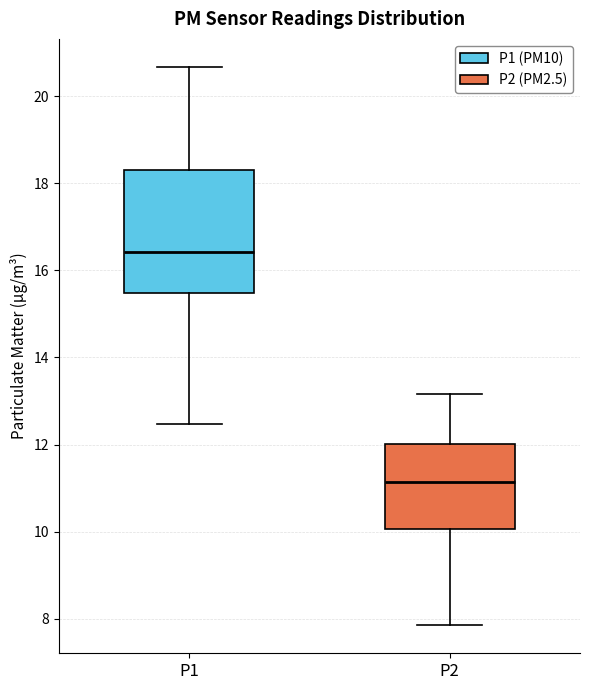

Where is the upper edge of the box for P2 on the y-axis? The values are not printed on the chart, so give them approximately, as read against the axis.

12.0